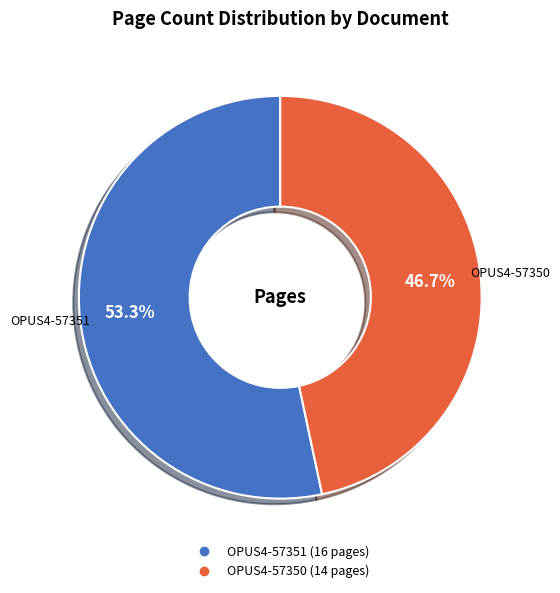

Is the sum of OPUS4-57350 and OPUS4-57351 greater than half?

Yes